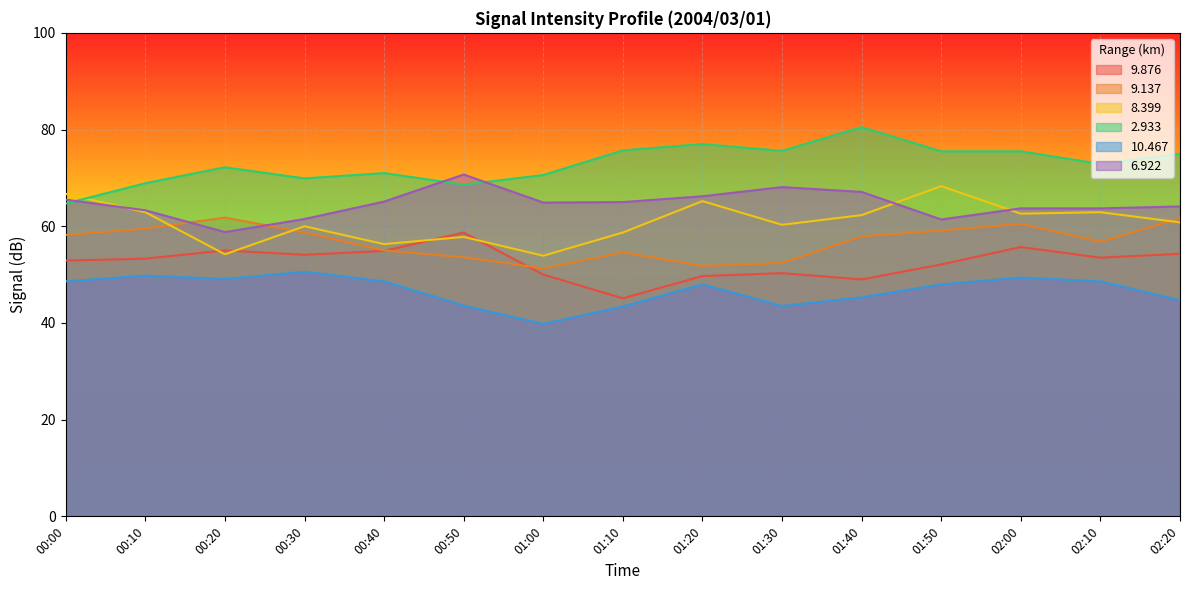

How many values in the 8.399 series exceed 60?

9